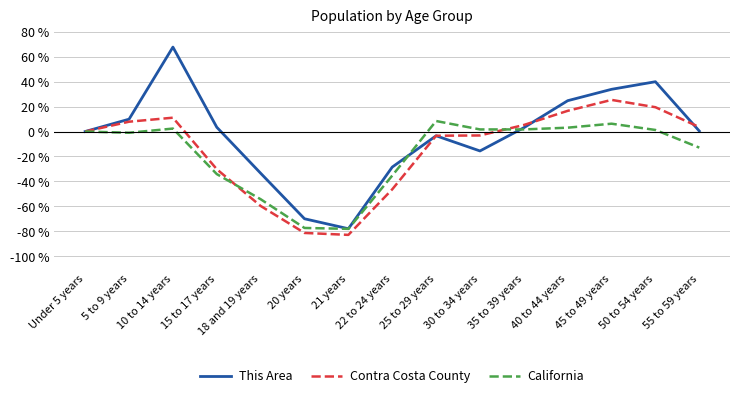

True or false: California and This Area cross at least once.

True